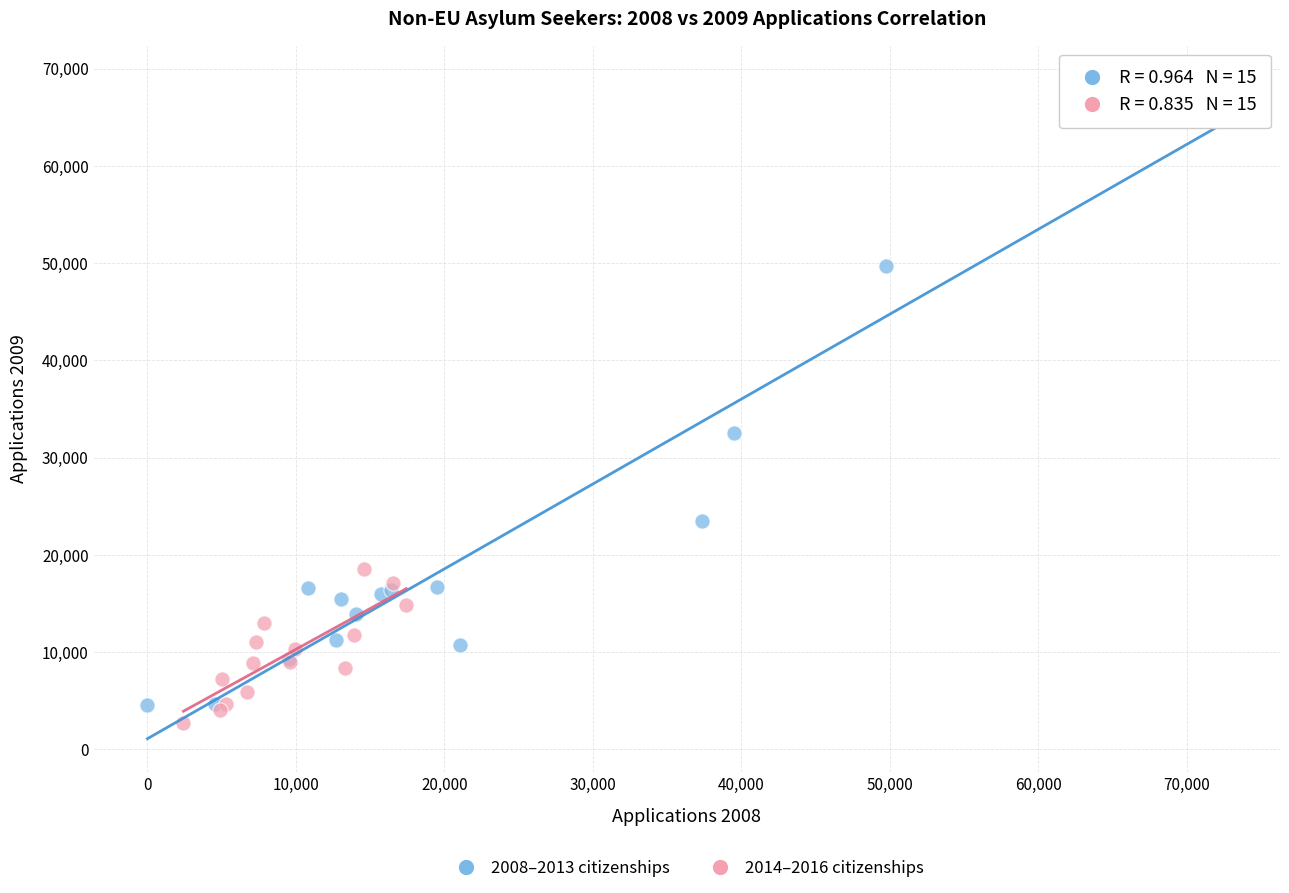

Which series has the widest spread of Y values?

2008–2013 citizenships